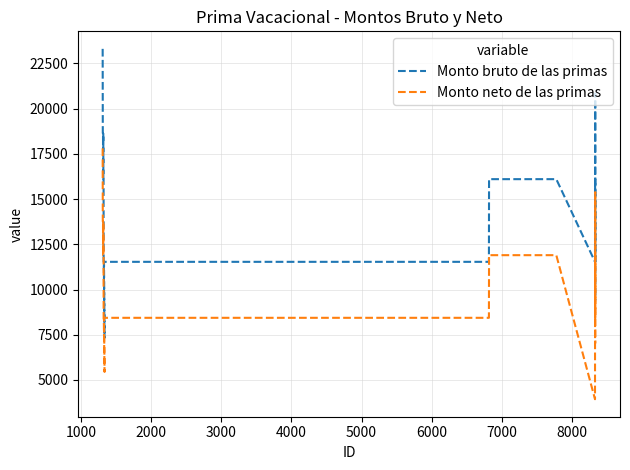

True or false: Monto bruto de las primas and Monto neto de las primas intersect in this chart.

False